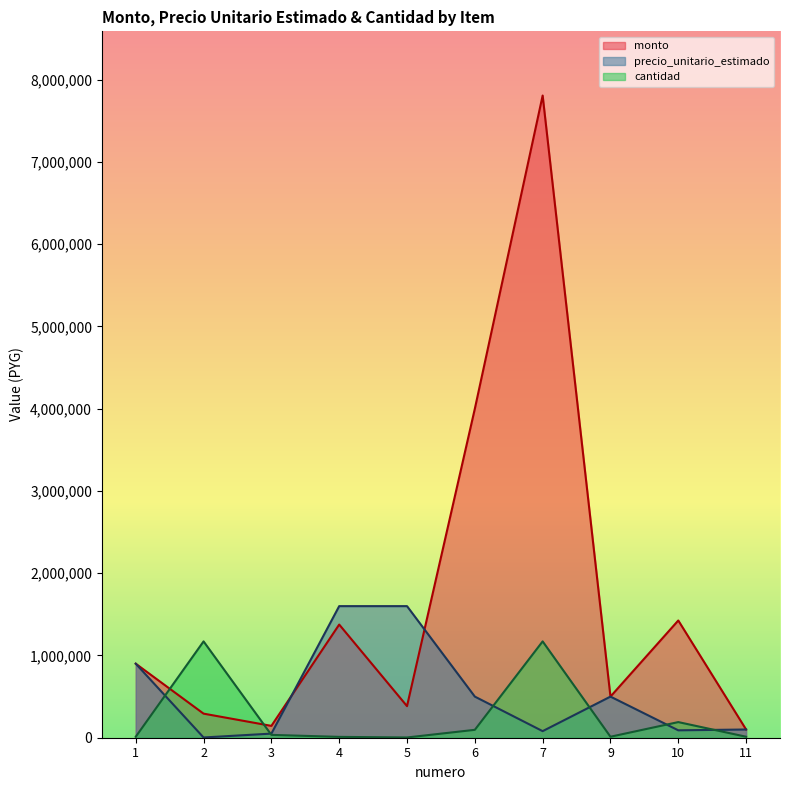

Is the value of cantidad at 4 greater than the value of monto at 3?

No